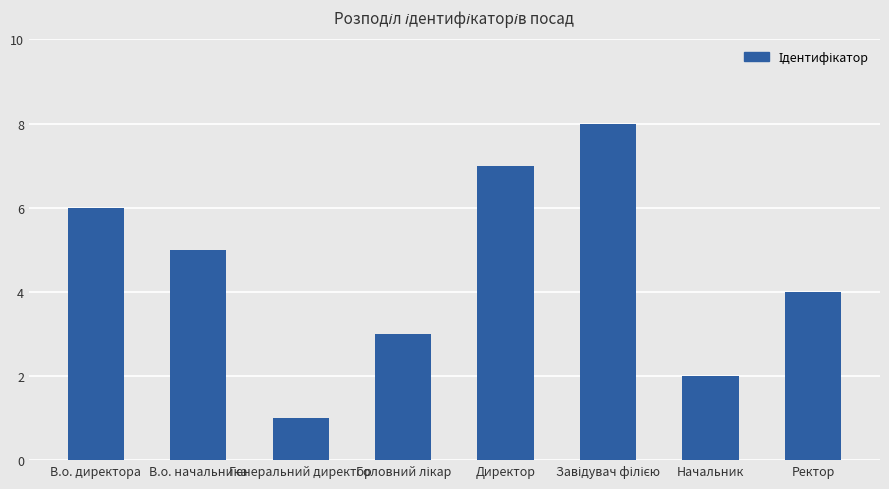

What is the label of the 4th bar from the right?

Директор